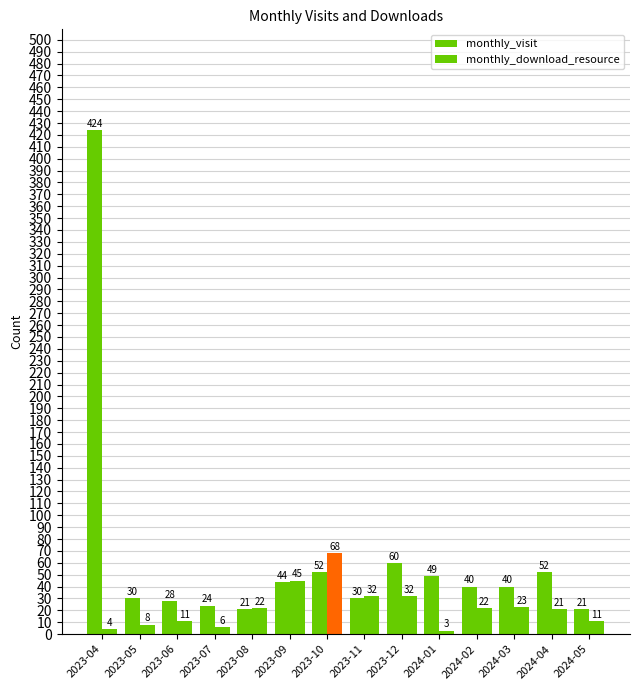

Does the chart contain stacked bars?

No